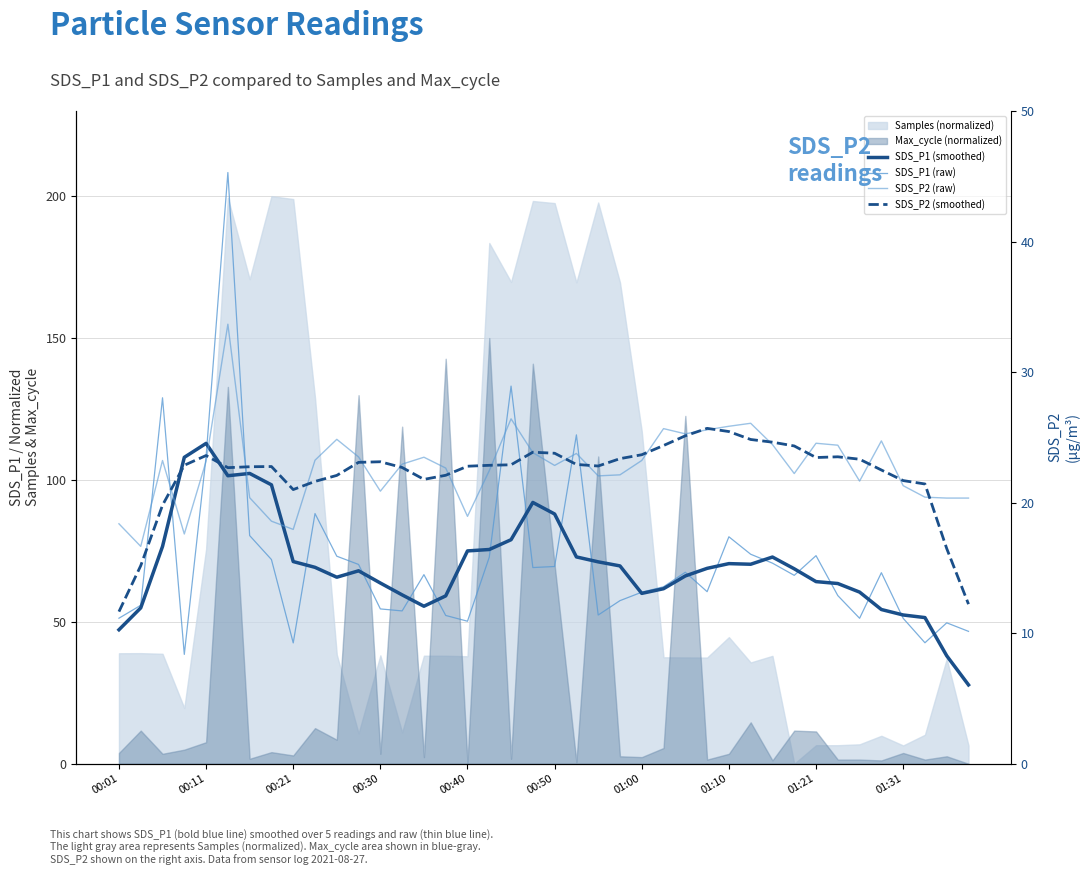

What is the value of the SDS_P1 (raw) point at the 5th from the left?

108.2